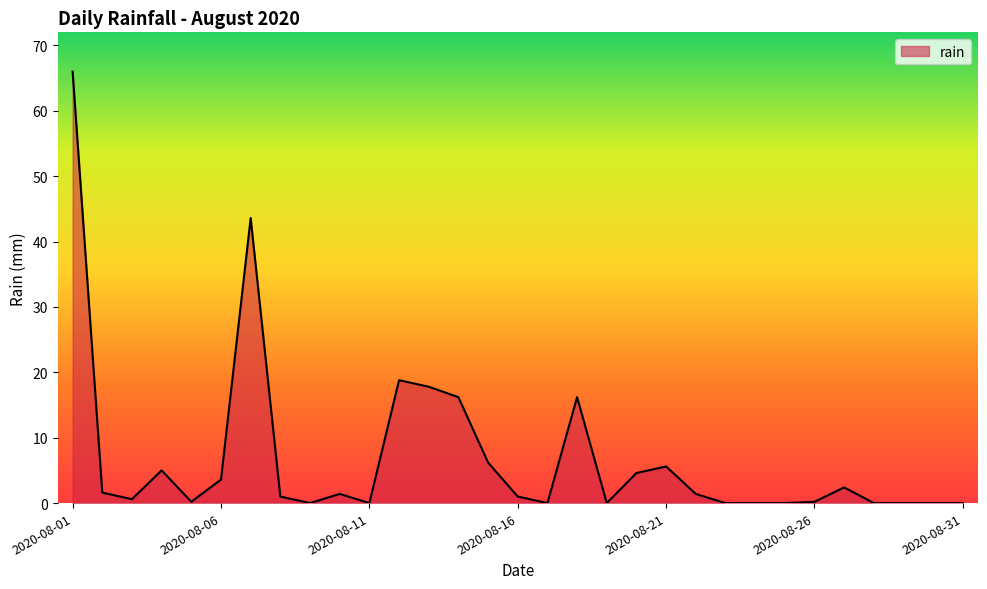

What is the greatest value displayed?

66.0